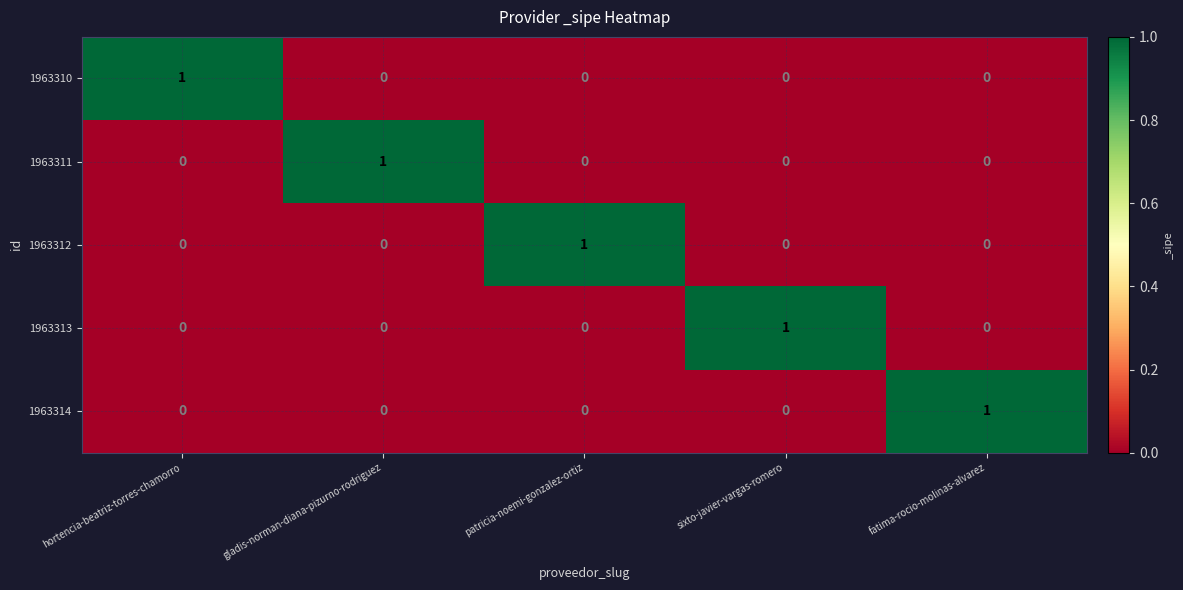

The 1963310 series shows 0 at sixto-javier-vargas-romero. True or false?

True